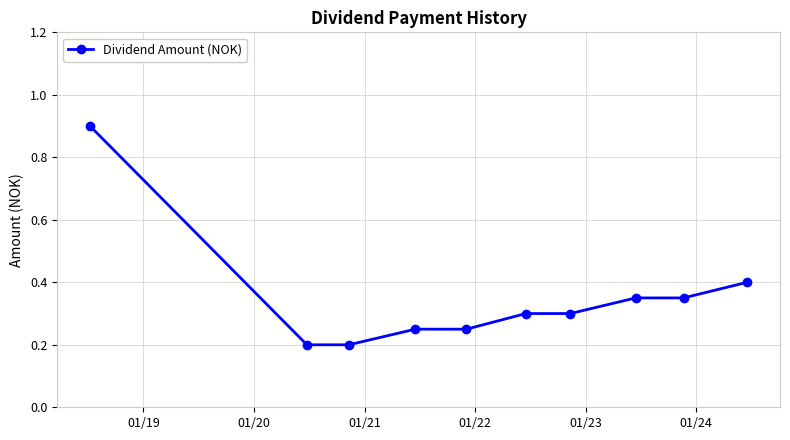

What is the sum of all values?

3.5